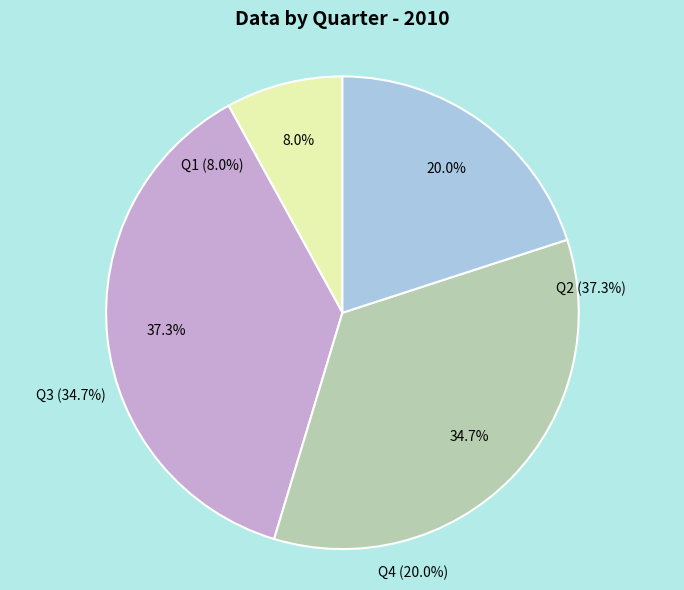

How many segments does this pie chart have?

4